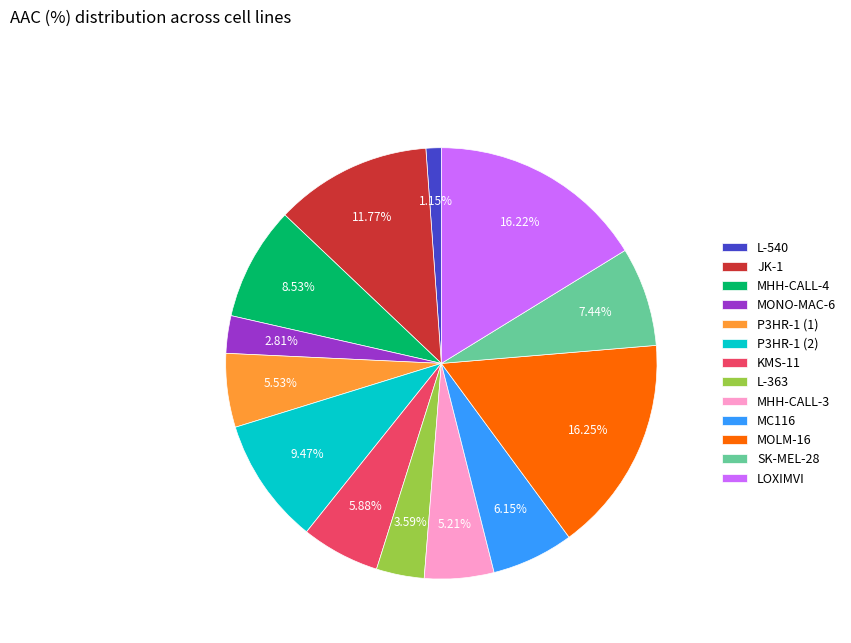

Which has a higher value, SK-MEL-28 or P3HR-1 (1)?

SK-MEL-28